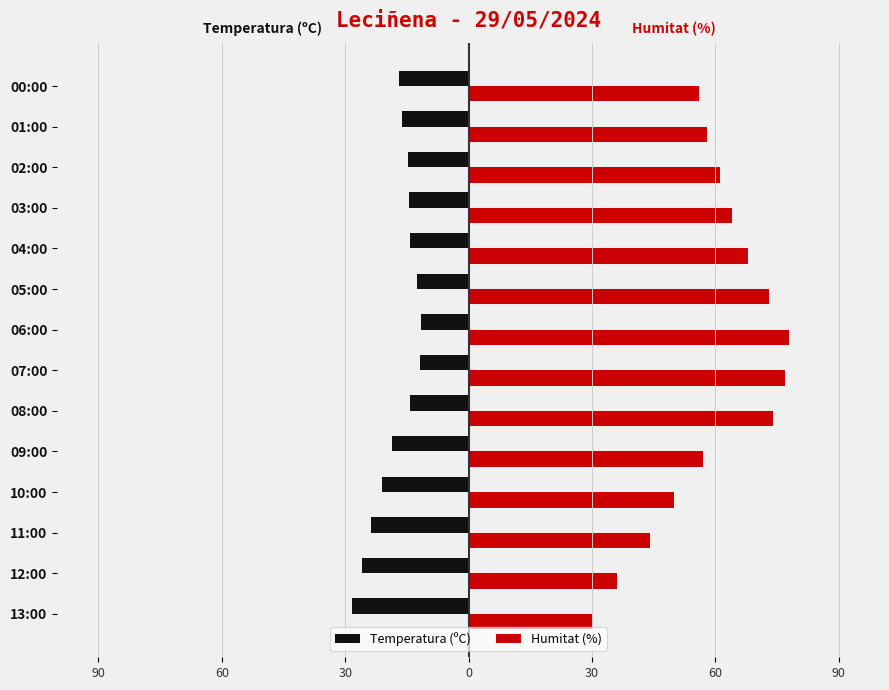

What are all the series names shown in the legend?

Temperatura (ºC), Humitat (%)